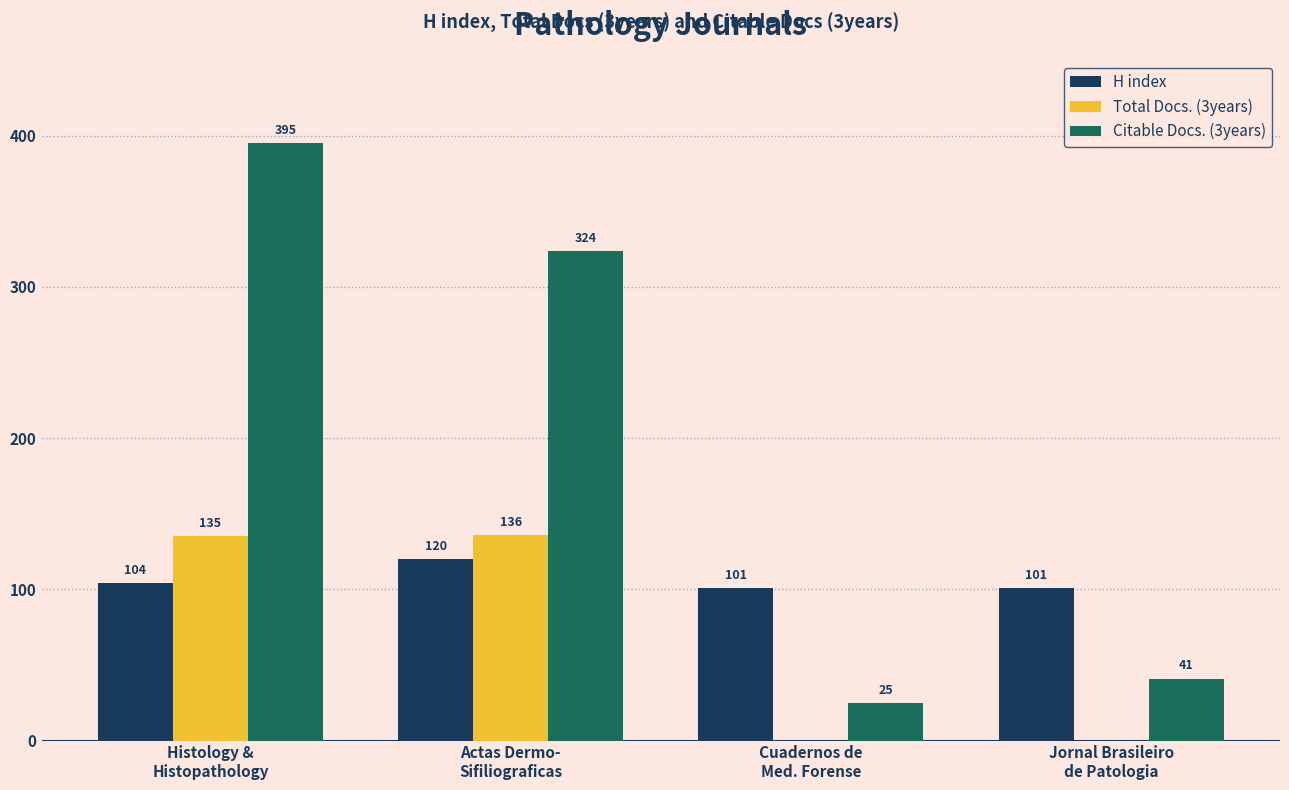

What are all the series names shown in the legend?

H index, Total Docs. (3years), Citable Docs. (3years)